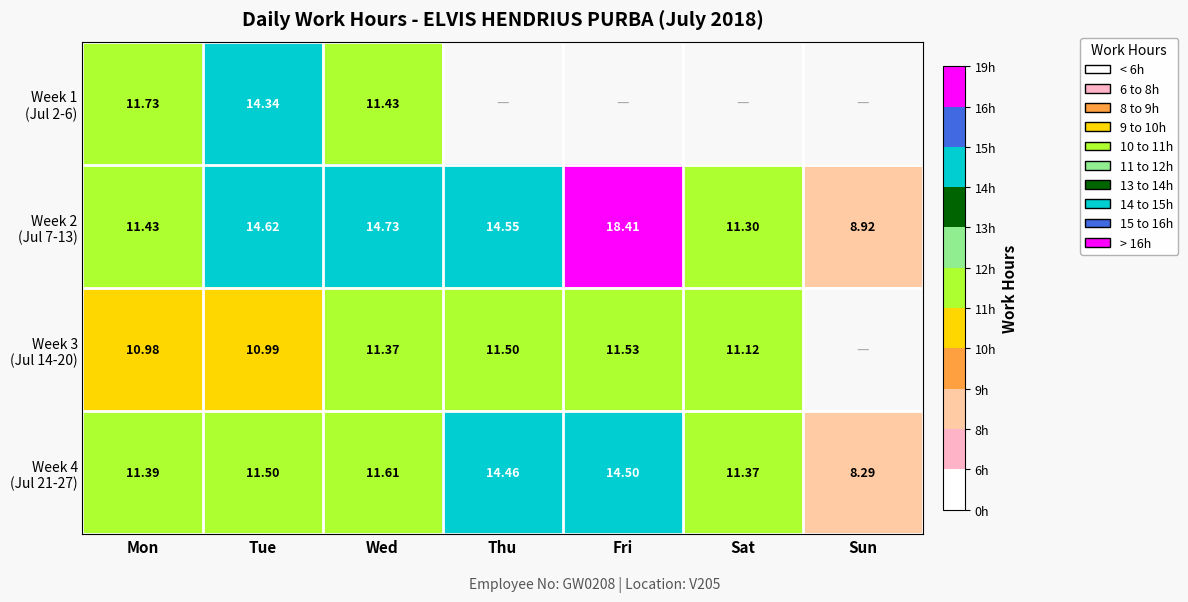

Which series has the largest range (max minus min)?

Week 2 (Jul 7-13)